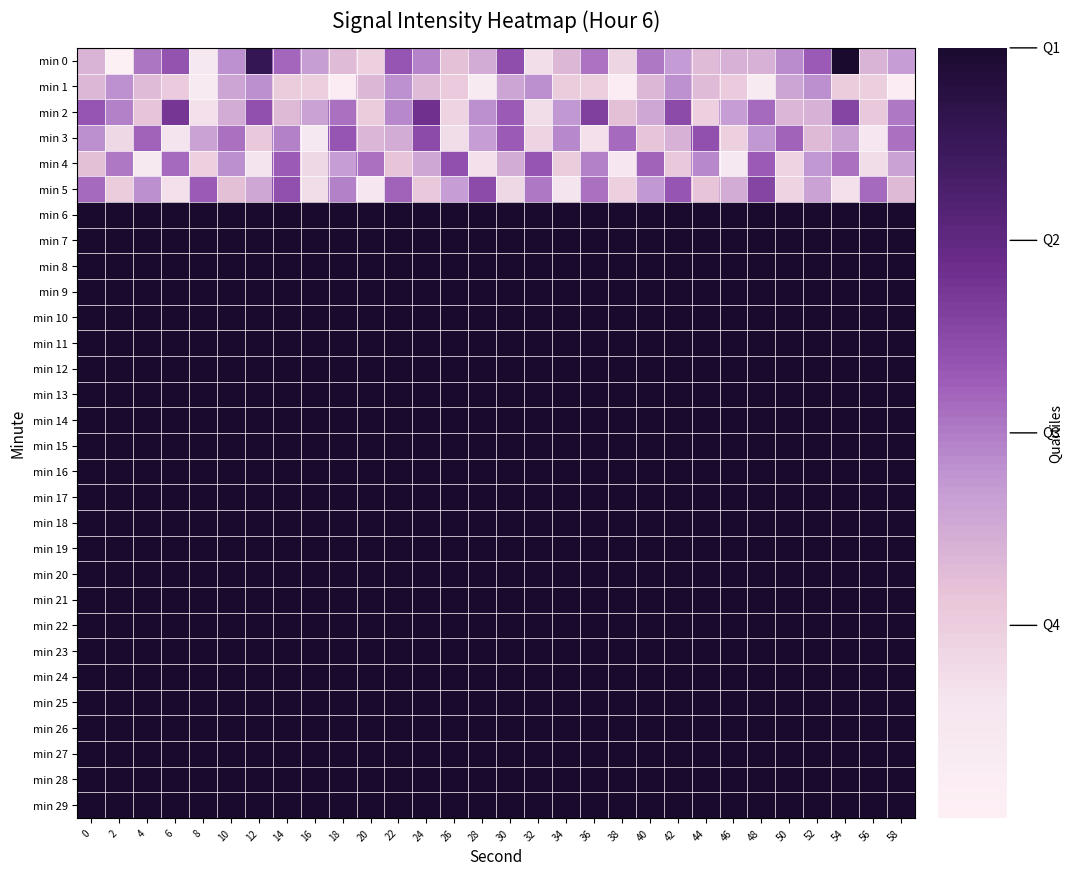

At which category is the sum across all series the highest?

54